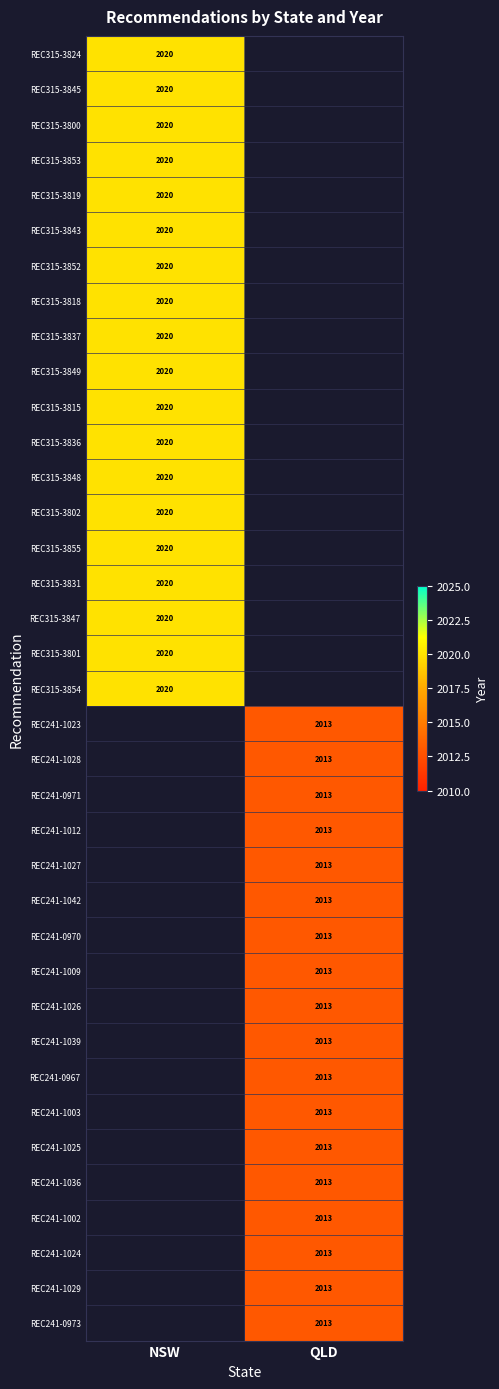

The value of REC315-3854 at NSW is 2020. True or false?

True